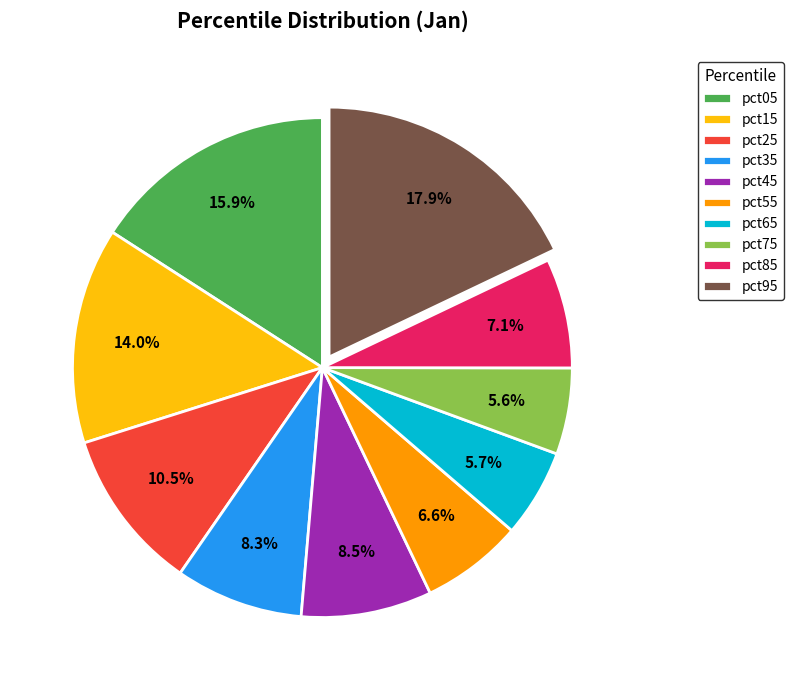

Does pct85 represent more than half of the total?

No